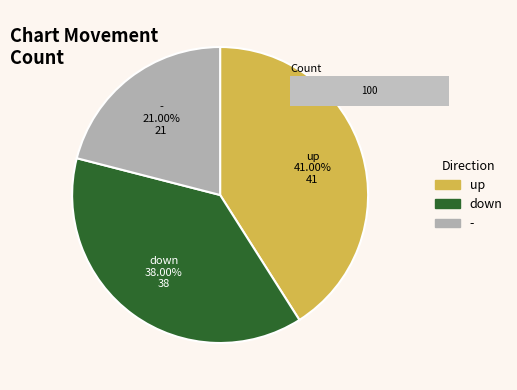

Is it true that - is 21% of the pie?

True